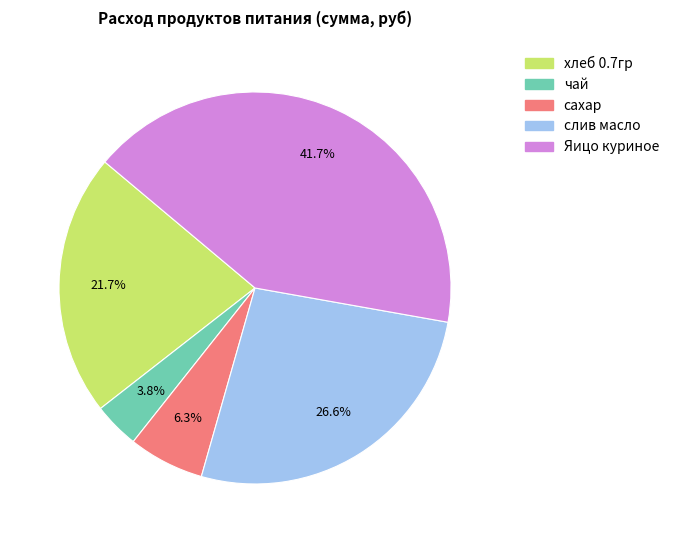

To the nearest percent, what is the combined percentage of чай and хлеб 0.7гр?

25%